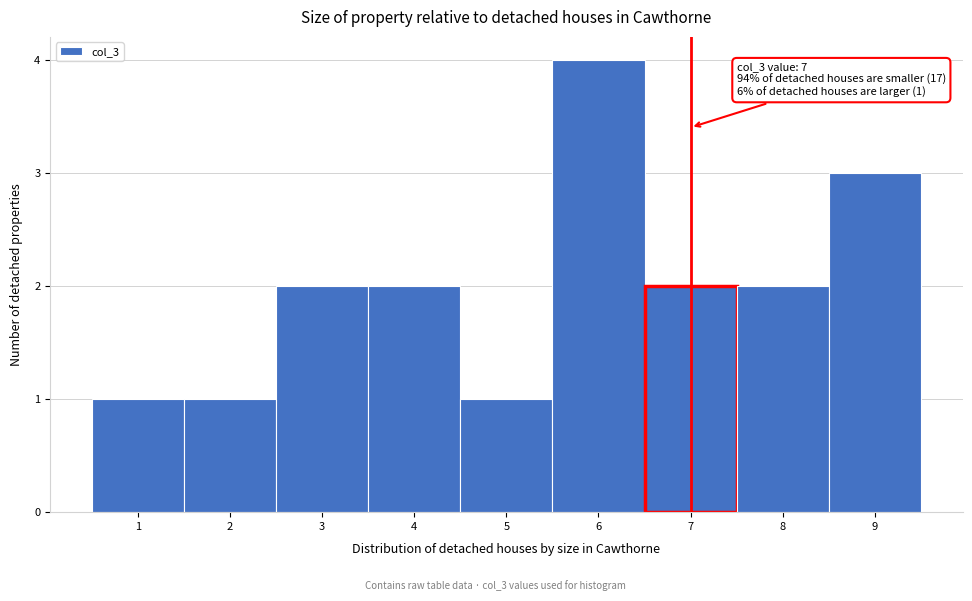

Over which range of the x-axis is the bar tallest?

5.5 to 6.5